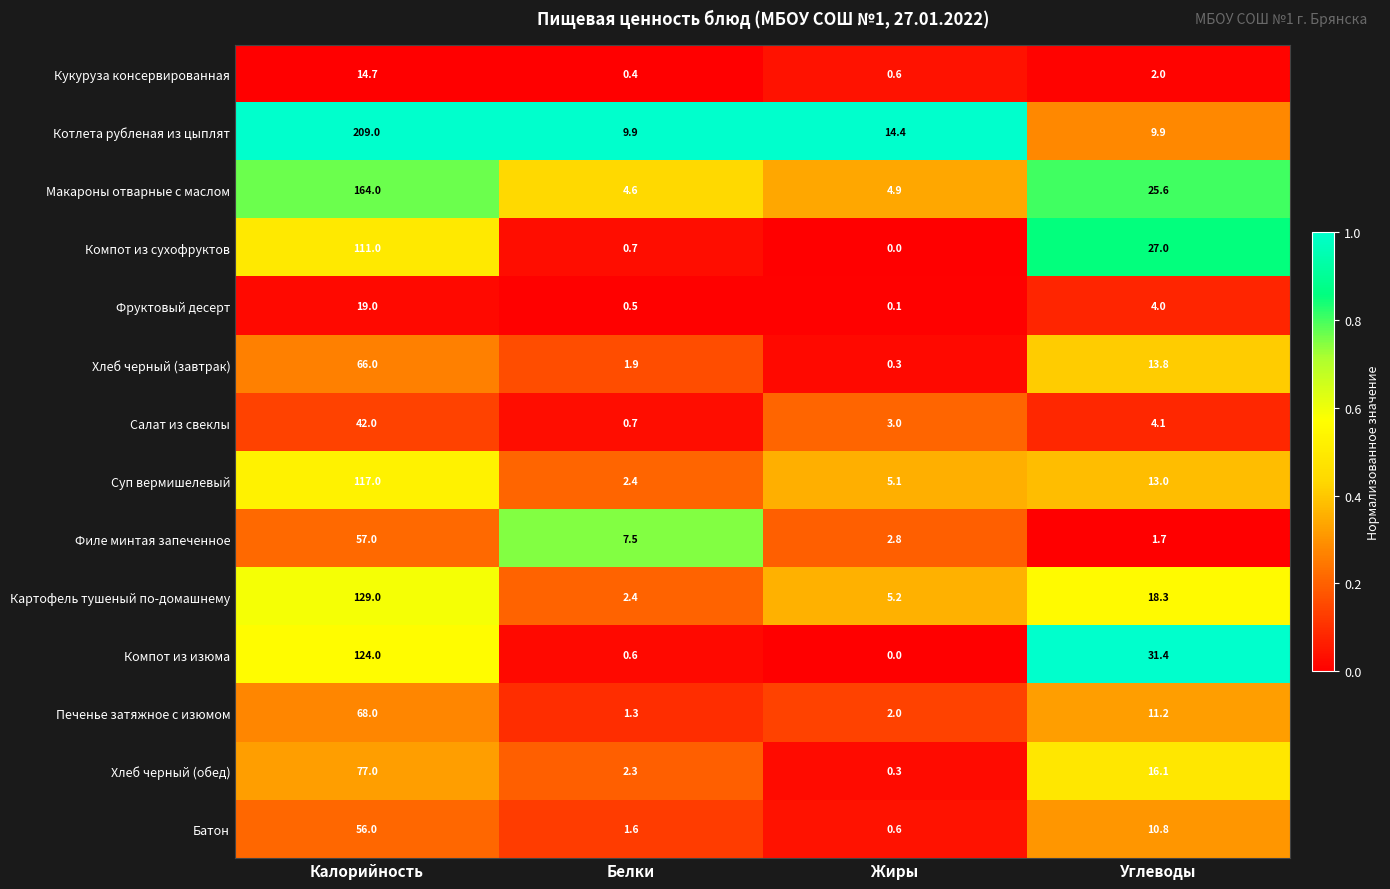

At which category is the sum across all series the highest?

Калорийность